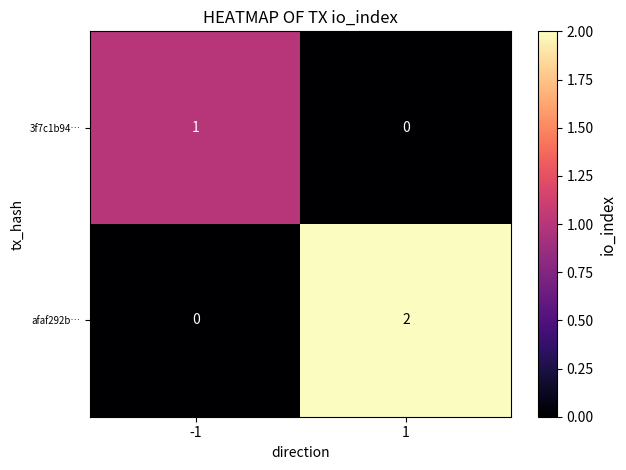

Which series has the widest spread of values?

afaf292b…